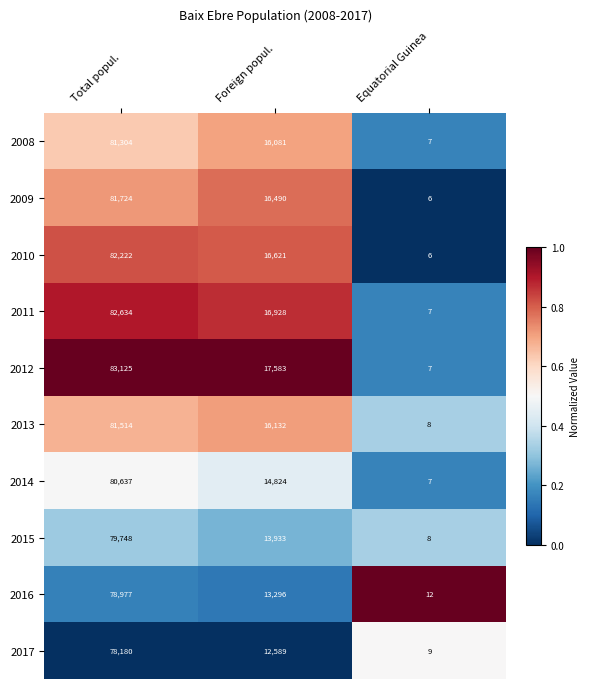

The value of 2010 at Foreign popul. is 16621. True or false?

True